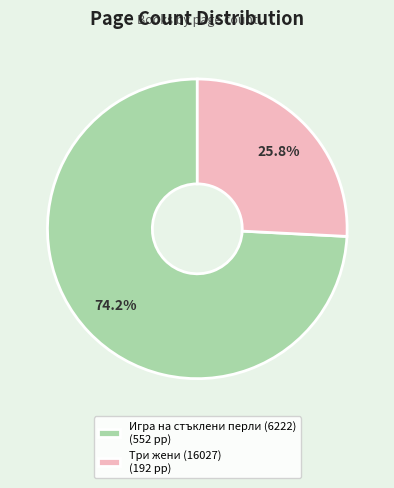

How many slices are in this pie chart?

2